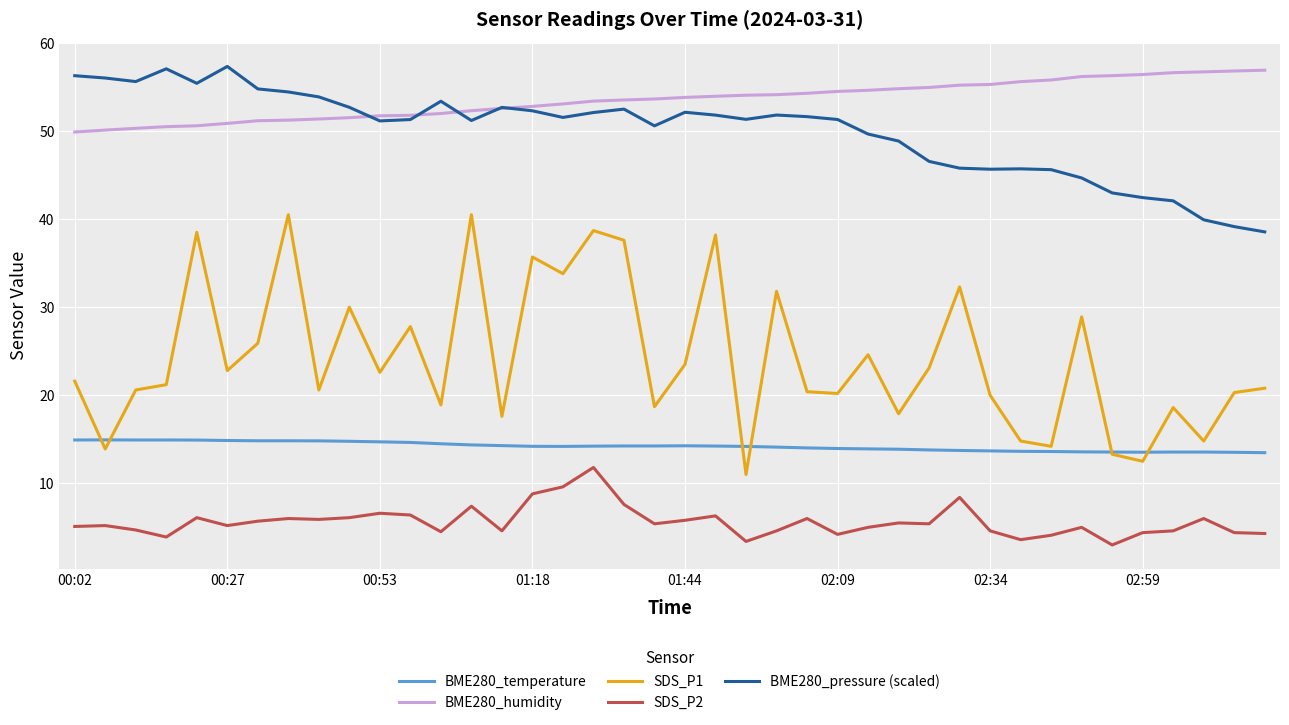

Which series has the largest total across all categories?

BME280_humidity